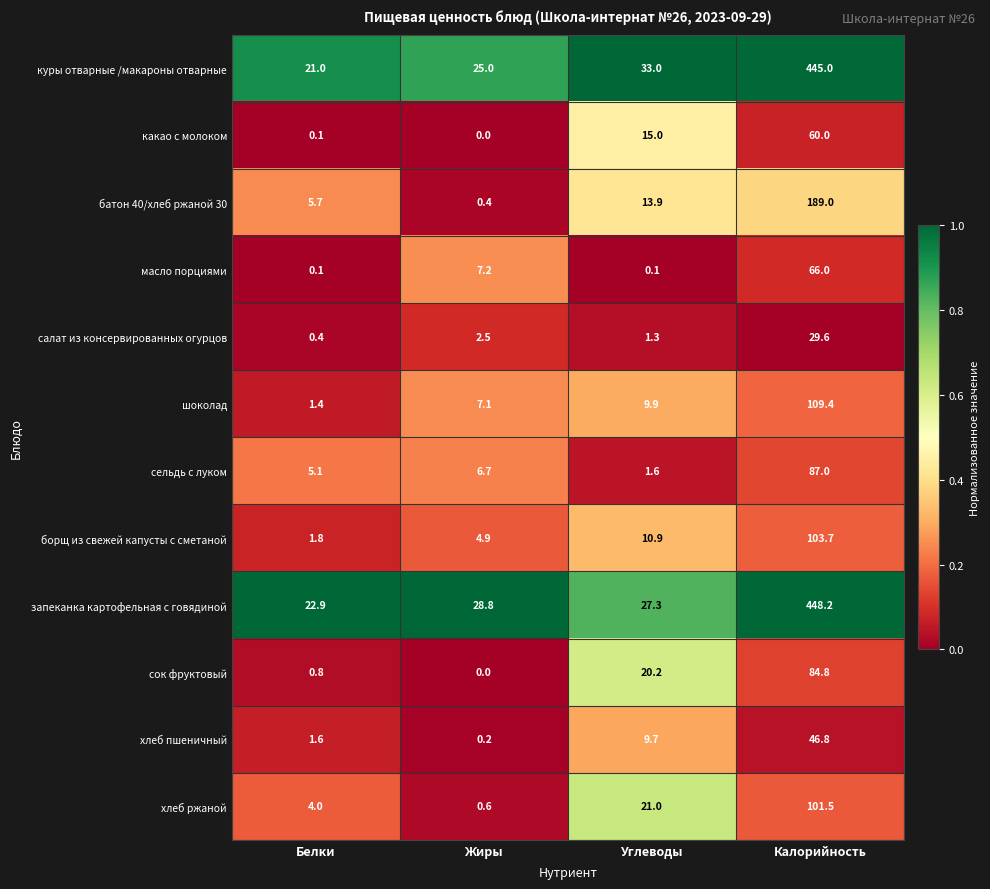

What is the maximum value shown in the chart?

448.2